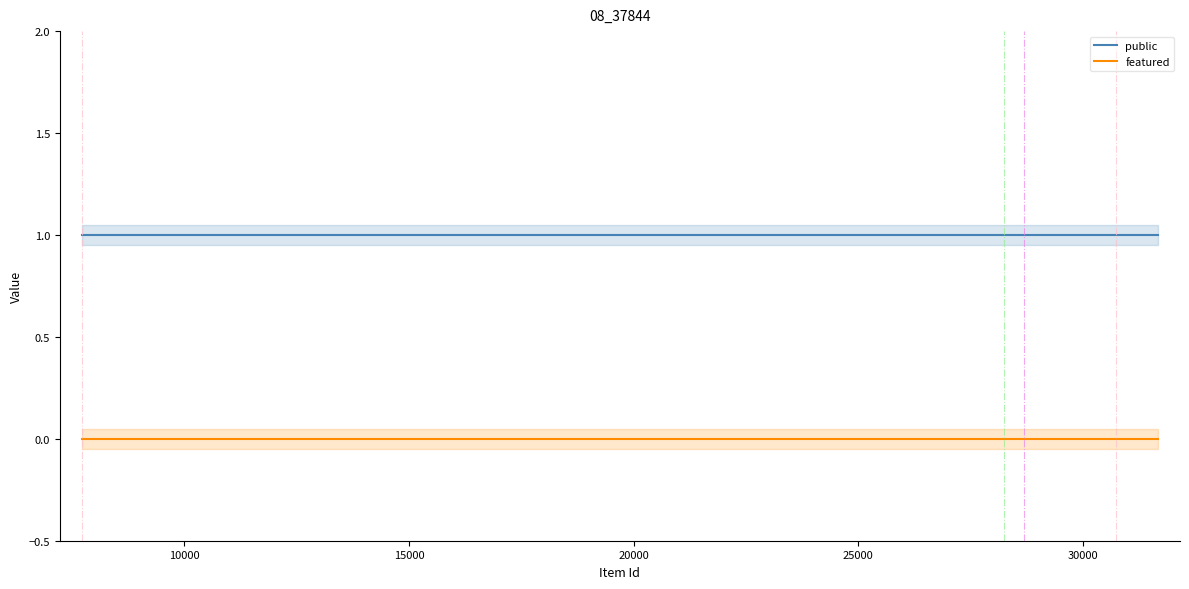

True or false: public and featured intersect in this chart.

False